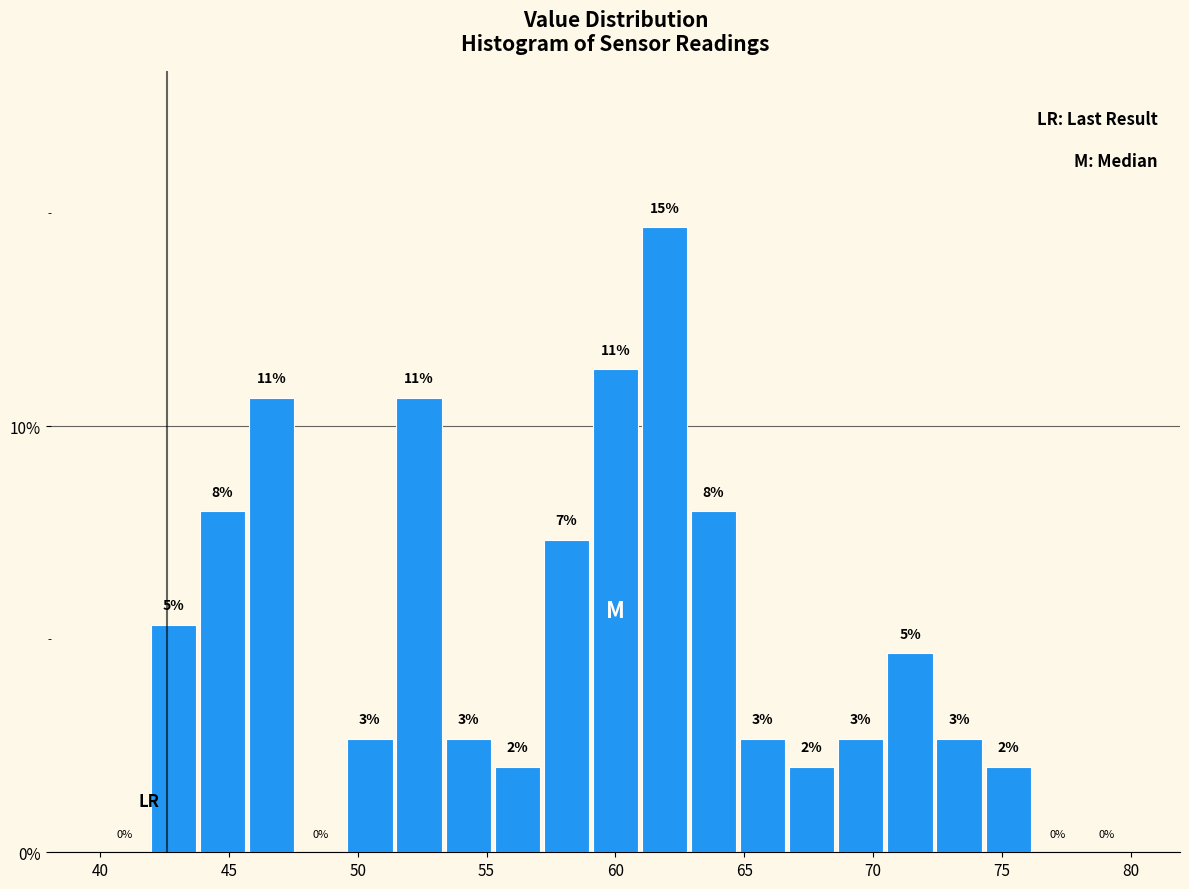

Read against the x-axis, roughly where is the centre of the tallest bar?

62.0